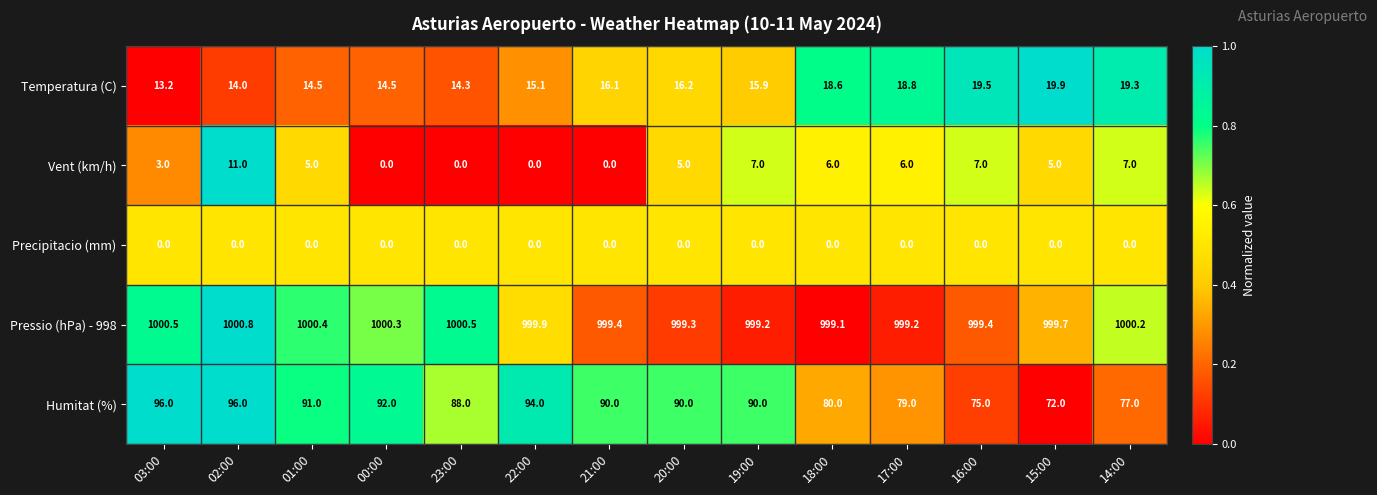

What is the difference between the maximum and minimum values in the Pressio (hPa) - 998 series?

1.7